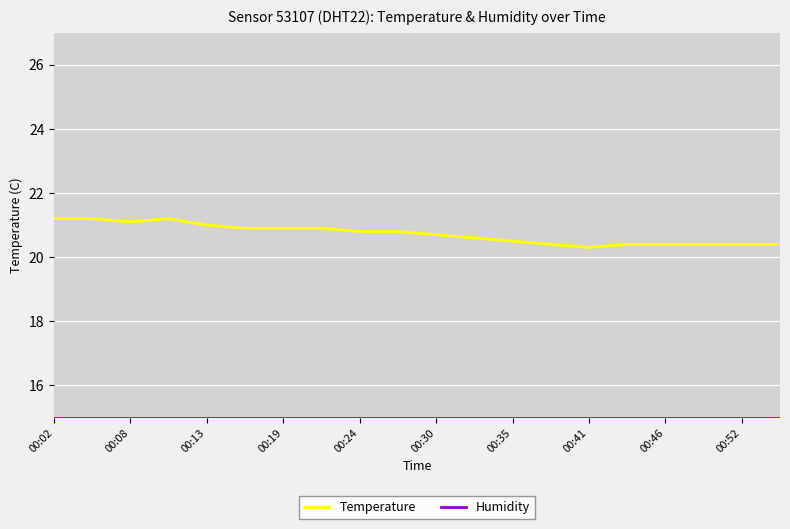

Count the Temperature values in the range 20 to 21.

16